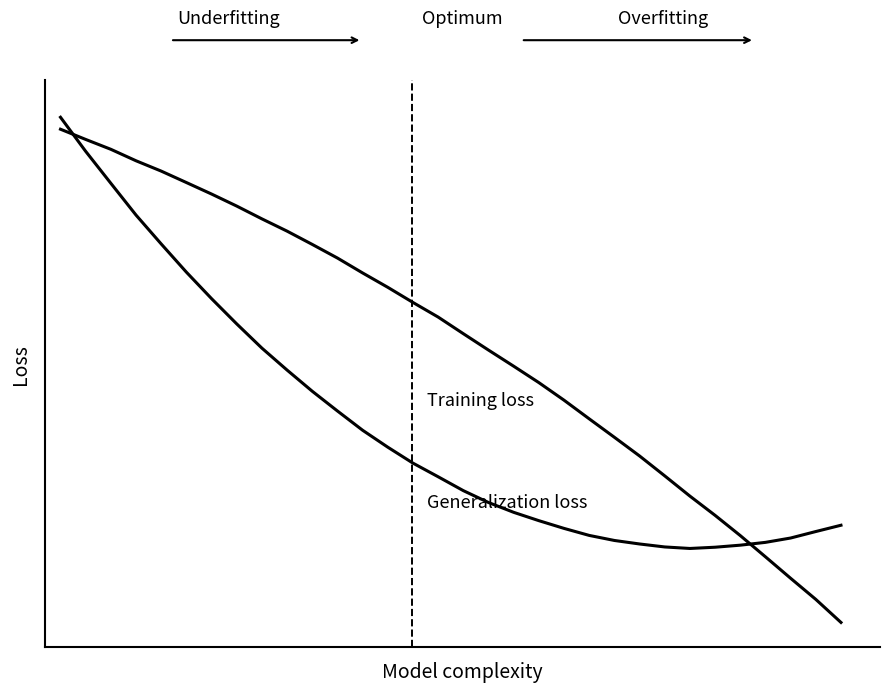

Reading left to right, transcribe all the data shown in this chart.

Generalization loss: 0=1.0	1=1.0	2=0.9	3=0.8	4=0.8	5=0.7	6=0.7	7=0.6	8=0.6	9=0.5	10=0.5	11=0.4	12=0.4	13=0.4	14=0.3	15=0.3	16=0.3	17=0.2	18=0.2	19=0.2	20=0.2	21=0.2	22=0.2	23=0.2	24=0.2	25=0.1	26=0.2	27=0.2	28=0.2	29=0.2	30=0.2	31=0.2
Training loss: 0=1.0	1=1.0	2=1.0	3=0.9	4=0.9	5=0.9	6=0.9	7=0.8	8=0.8	9=0.8	10=0.8	11=0.7	12=0.7	13=0.7	14=0.6	15=0.6	16=0.6	17=0.6	18=0.5	19=0.5	20=0.5	21=0.4	22=0.4	23=0.3	24=0.3	25=0.3	26=0.2	27=0.2	28=0.1	29=0.1	30=0.0	31=0.0